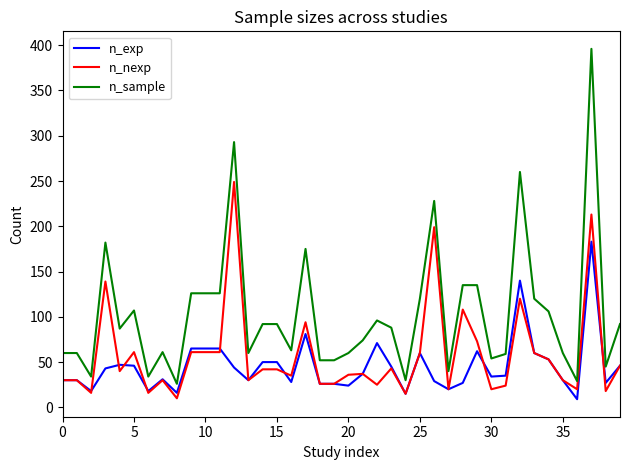

Which series has the largest range (max minus min)?

n_sample